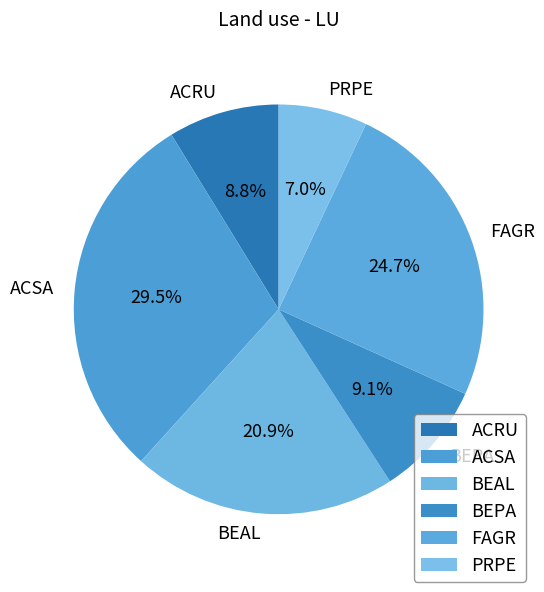

Count the number of slices in the pie.

6